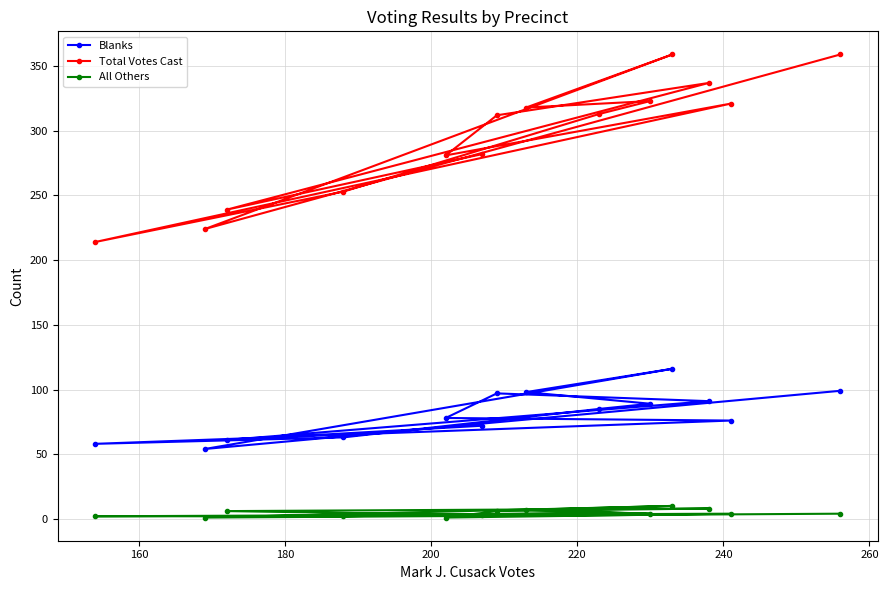

True or false: All Others has more than 0 points higher than both neighbors.

True